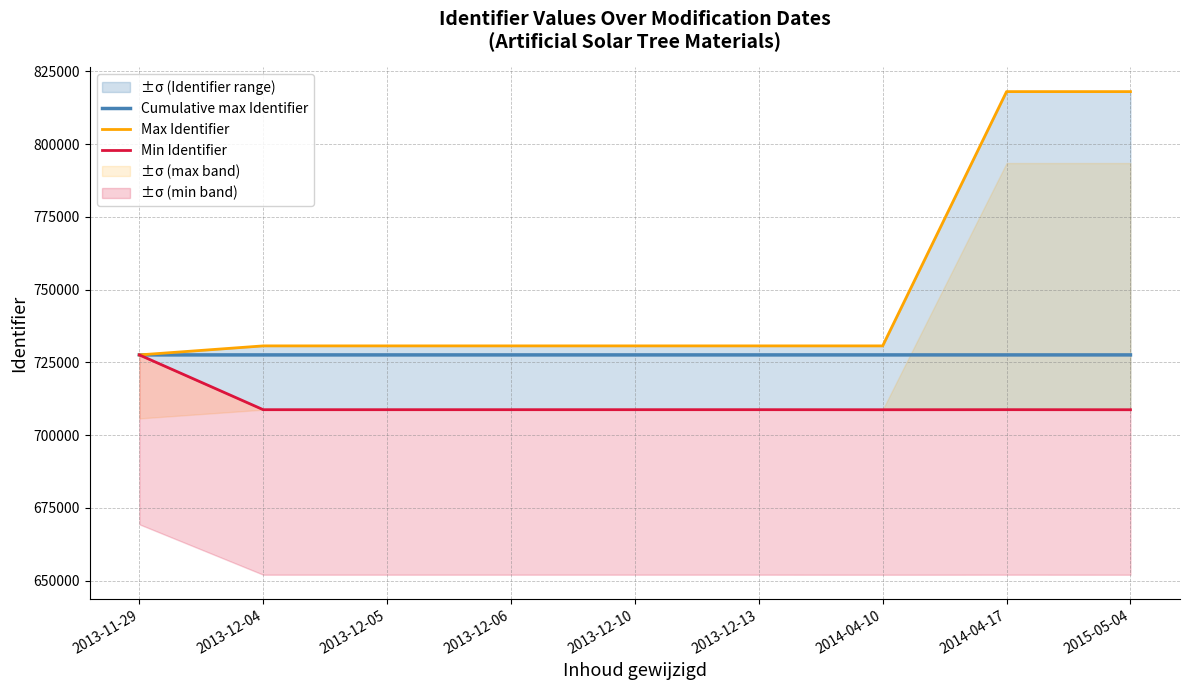

Which has a higher value, 2013-12-06 or 2014-04-17?

2013-12-06